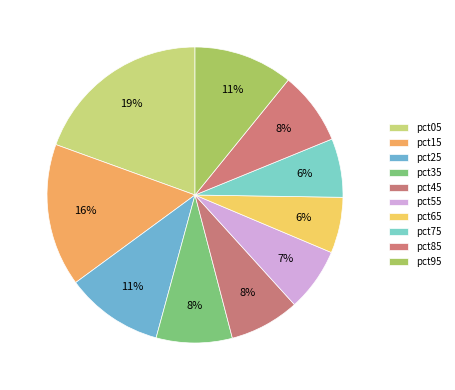

Between pct15 and pct65, which is larger?

pct15